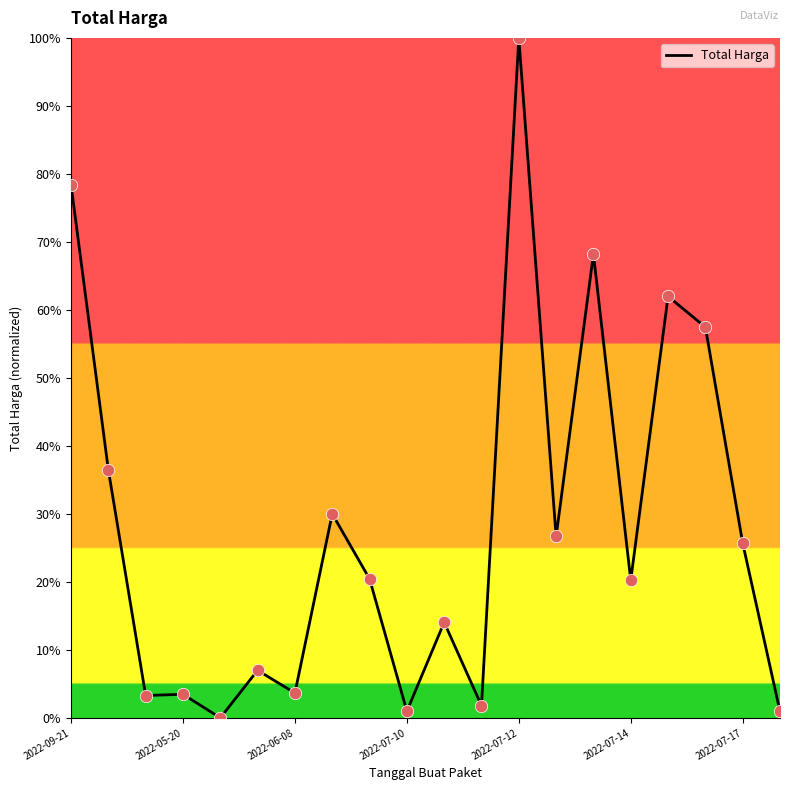

What is the maximum value shown in the chart?

100.0